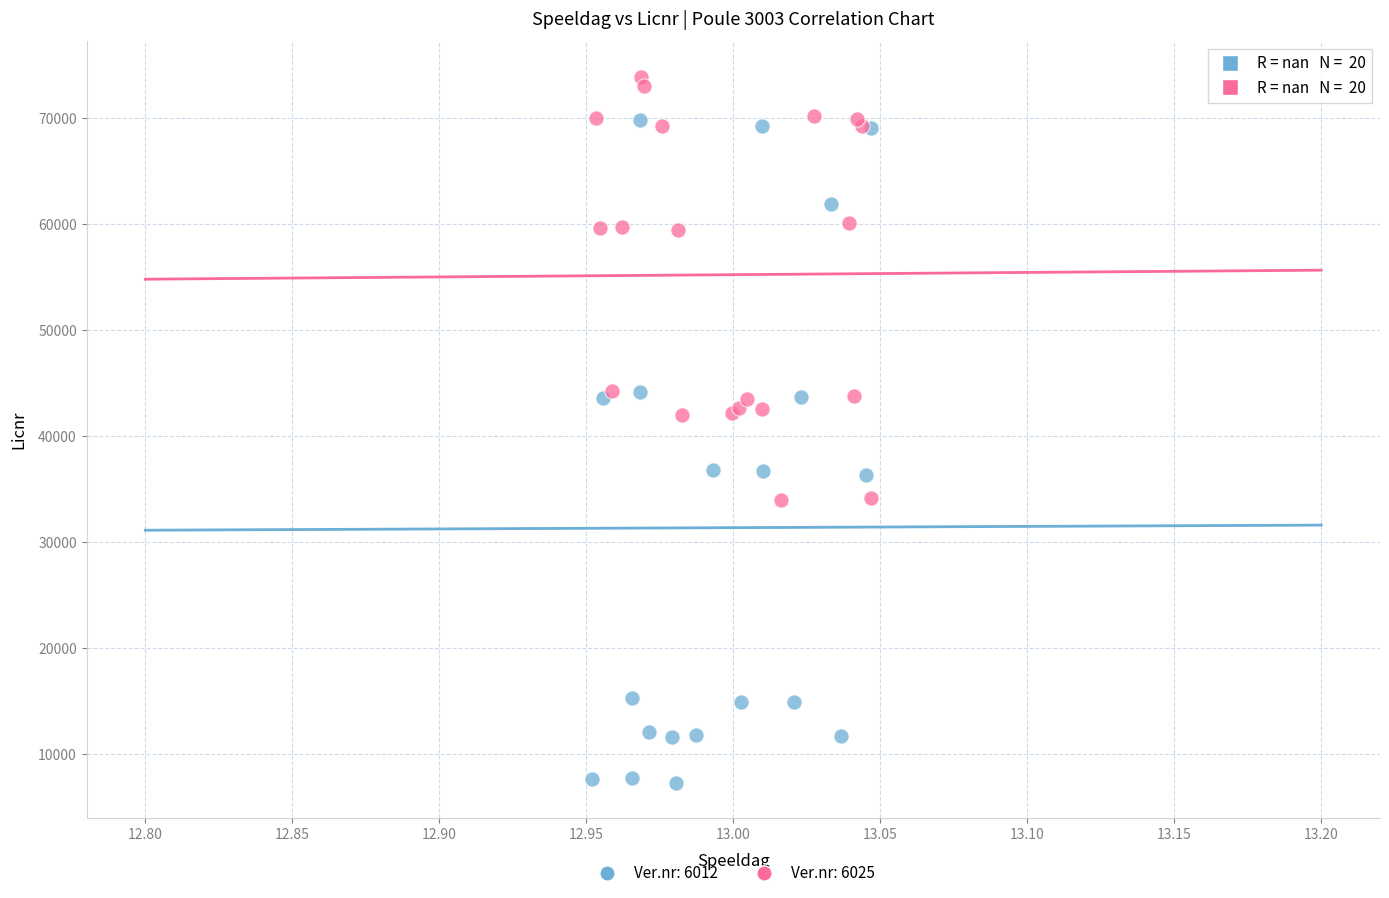

Which series reaches the minimum Y coordinate?

Ver.nr: 6012